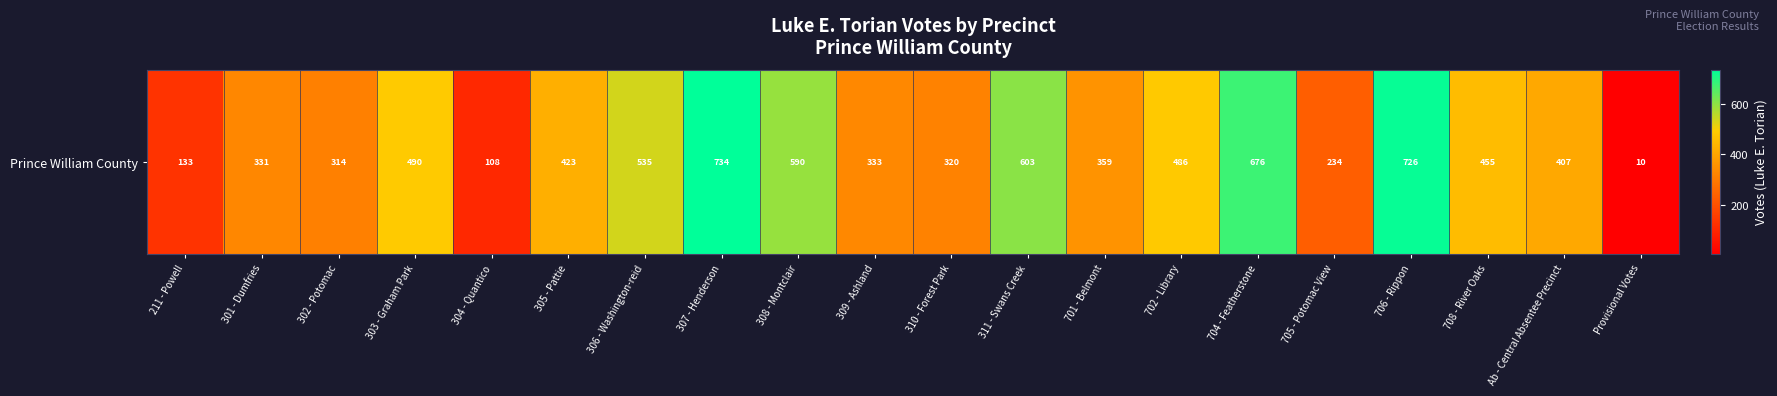

Rank the categories by value from highest to lowest.

307 - Henderson, 706 - Rippon, 704 - Featherstone, 311 - Swans Creek, 308 - Montclair, 306 - Washington-reid, 303 - Graham Park, 702 - Library, 708 - River Oaks, 305 - Pattie, Ab - Central Absentee Precinct, 701 - Belmont, 309 - Ashland, 301 - Dumfries, 310 - Forest Park, 302 - Potomac, 705 - Potomac View, 211 - Powell, 304 - Quantico, Provisional Votes